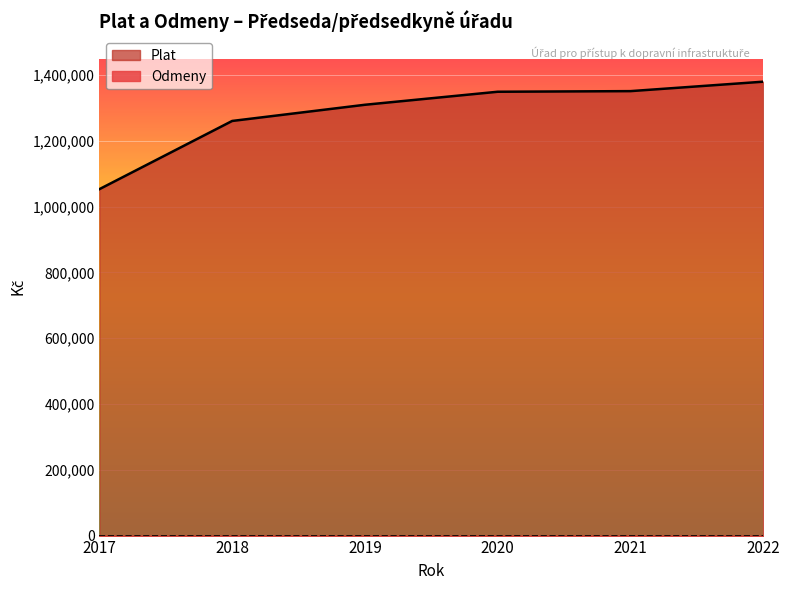

Reading left to right, list all the values displayed in this chart.

1052885	1260112	1309314	1348887	1350760	1379448